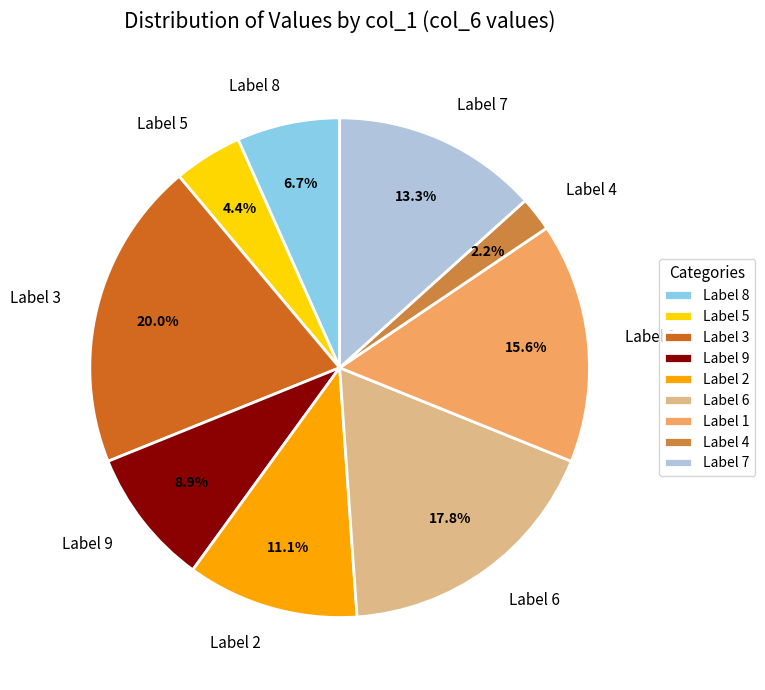

How many segments does this pie chart have?

9